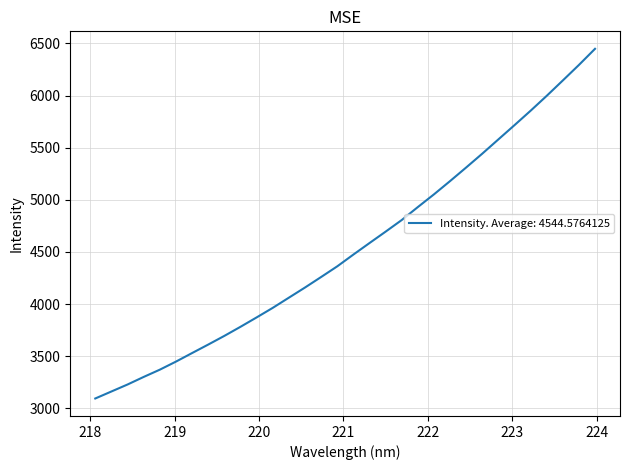

What is the greatest value displayed?

6448.5